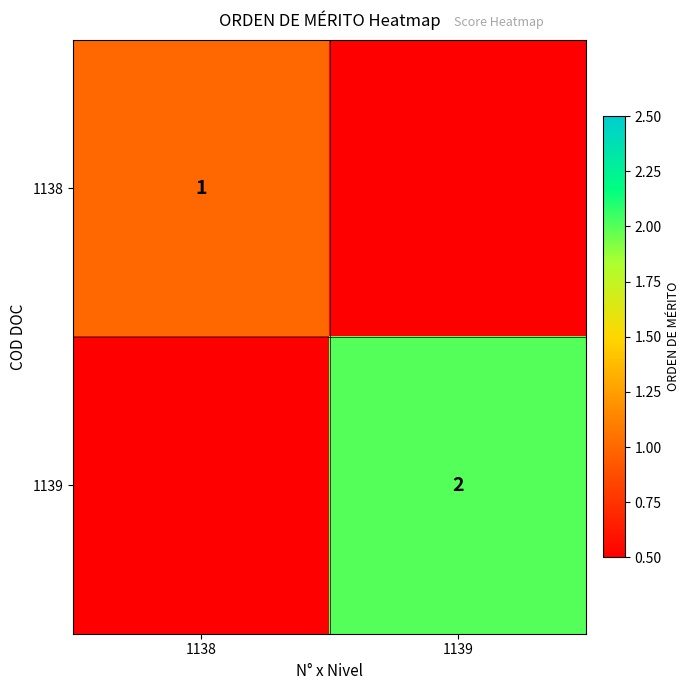

Between 1139 and 1138, which is larger?

1138